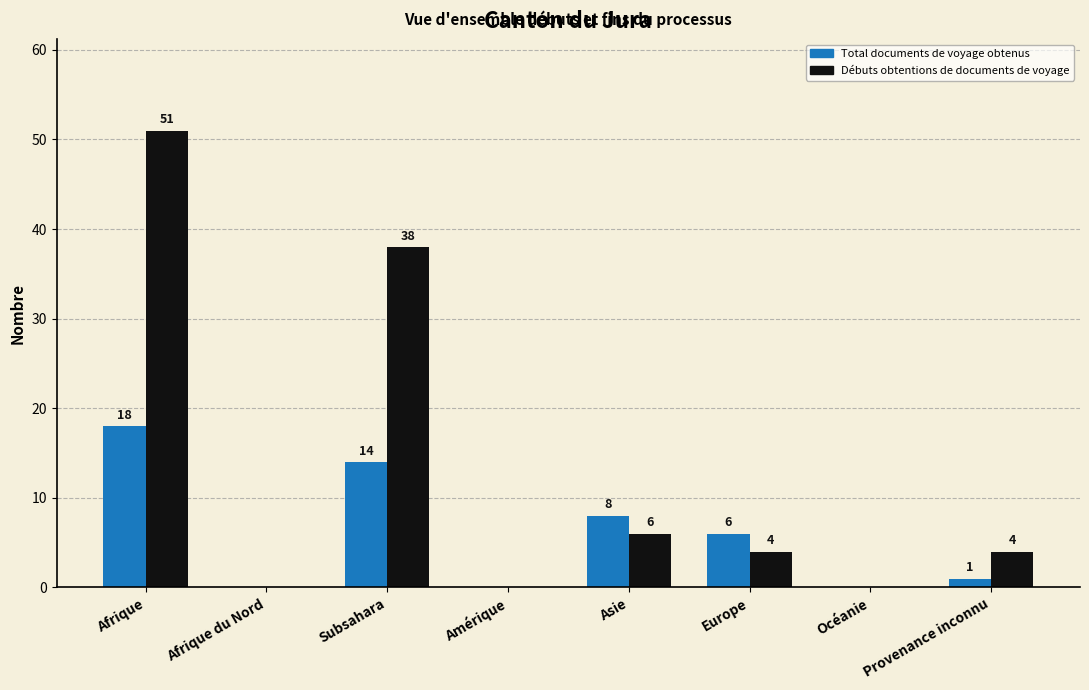

What is the highest value of the Total documents de voyage obtenus series?

18